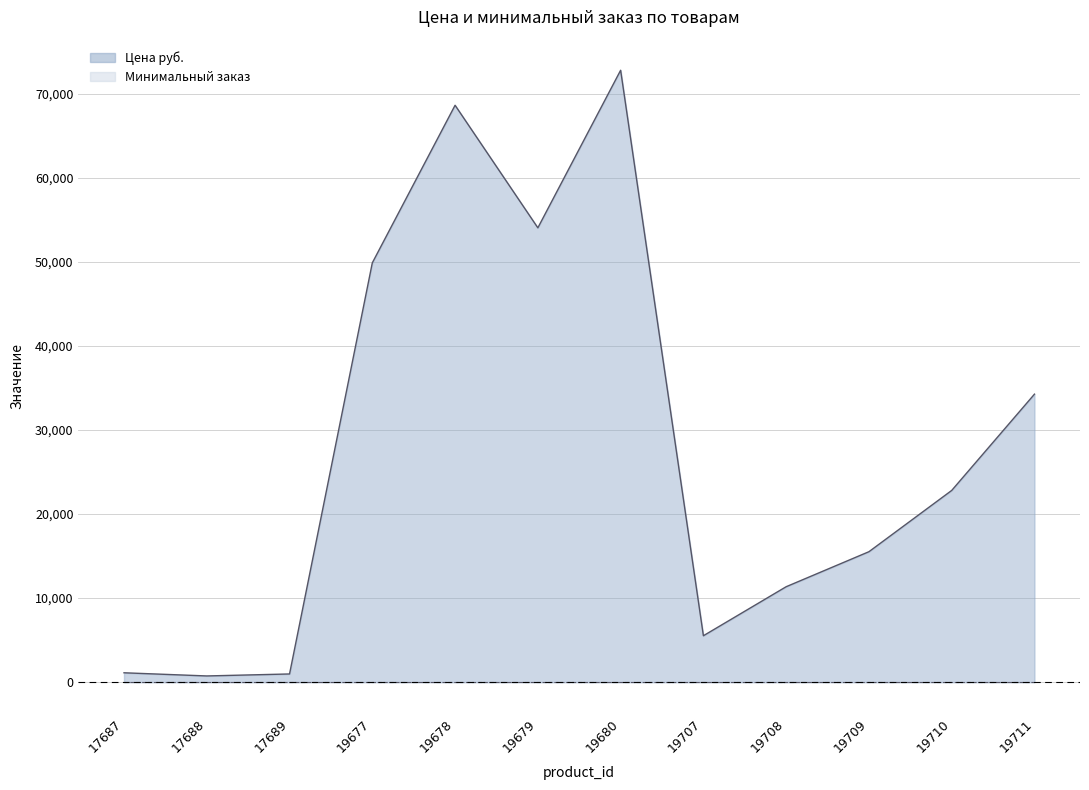

Reading left to right, transcribe all the data shown in this chart.

17687=1113	17688=737	17689=973	19677=49912	19678=68669	19679=54080	19680=72836	19707=5523	19708=11358	19709=15526	19710=22820	19711=34282